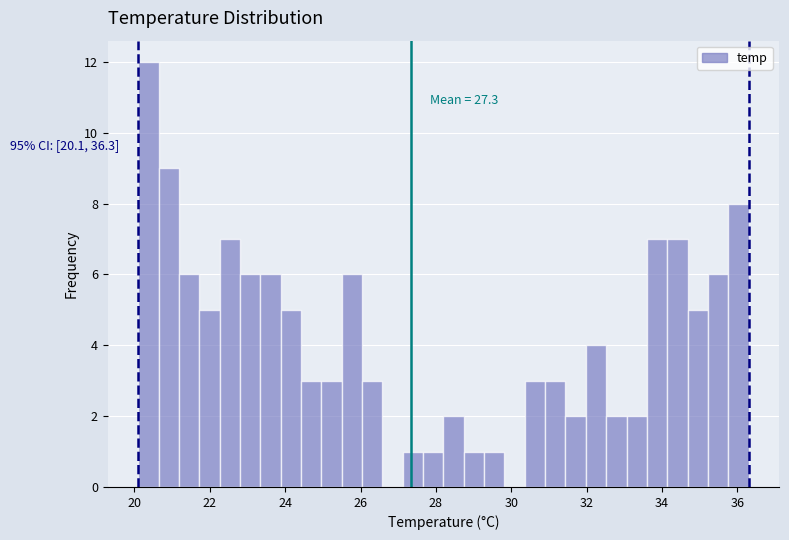

Around what value on the x-axis is the tallest bar? Give the approximate position of its centre, as read against the axis.

20.4